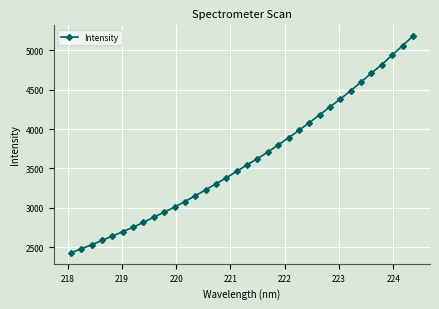

What is the value of the 6th point from the left?

2697.4